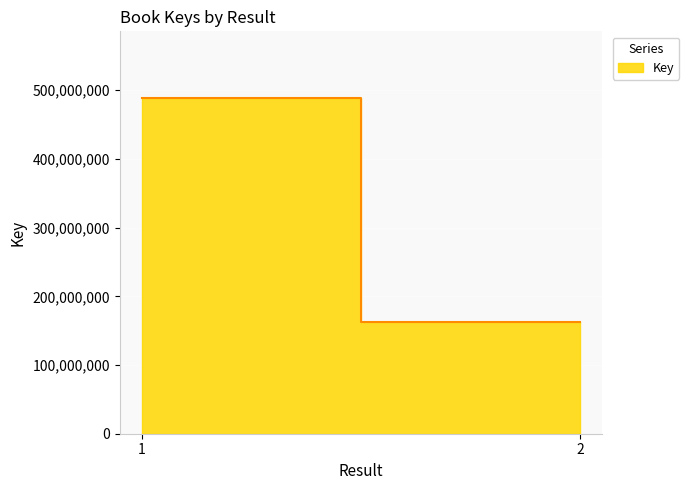

What is the ratio of the value at 2 to the value at 1?

0.3